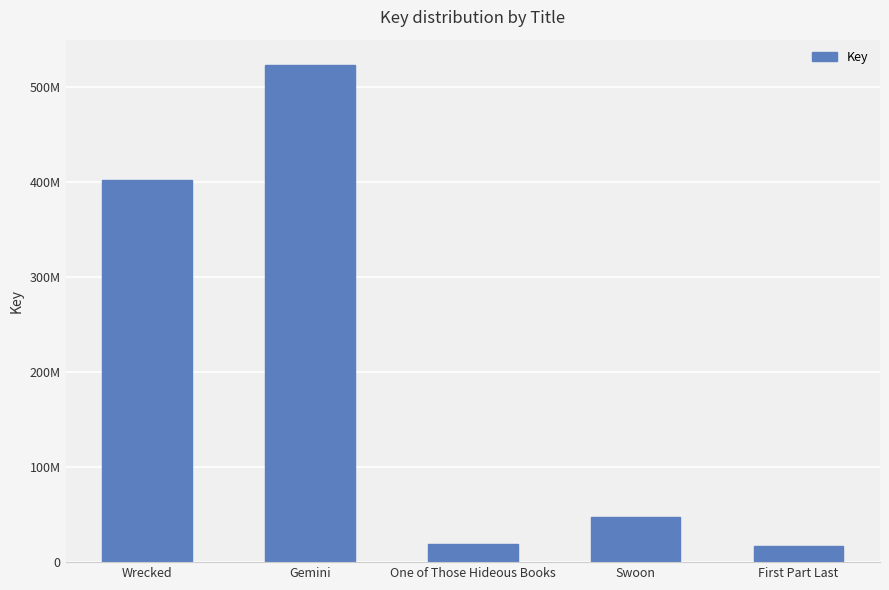

Where does the data first go above 47928048?

Wrecked